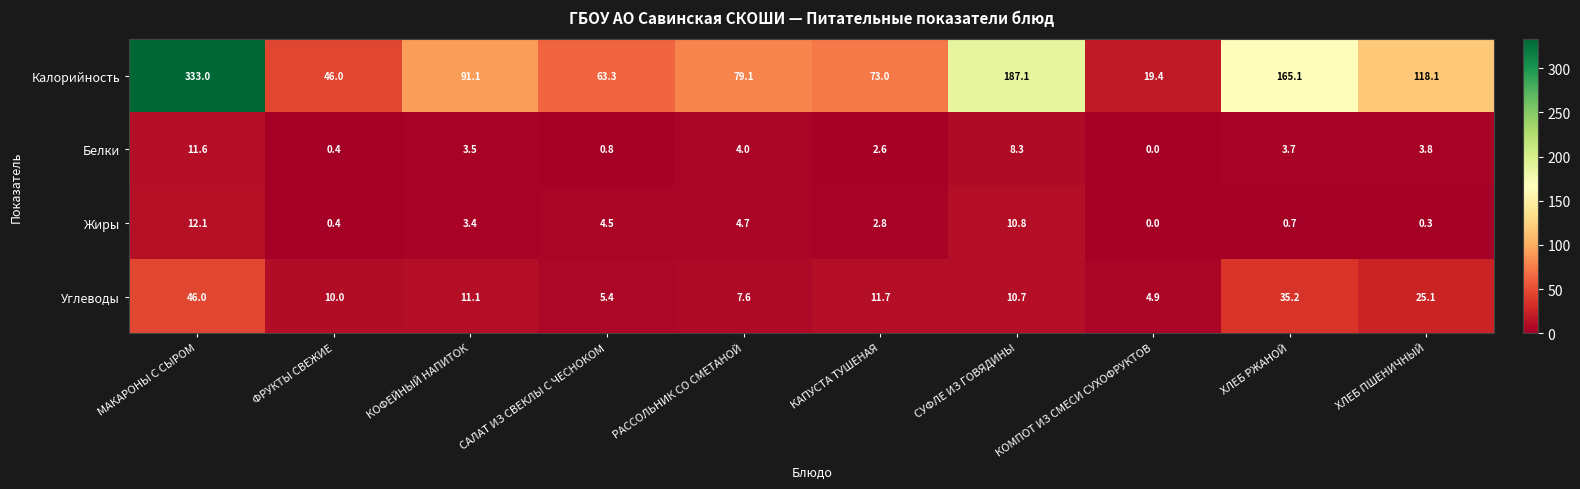

The value of Углеводы at МАКАРОНЫ С СЫРОМ is 30.8. True or false?

False